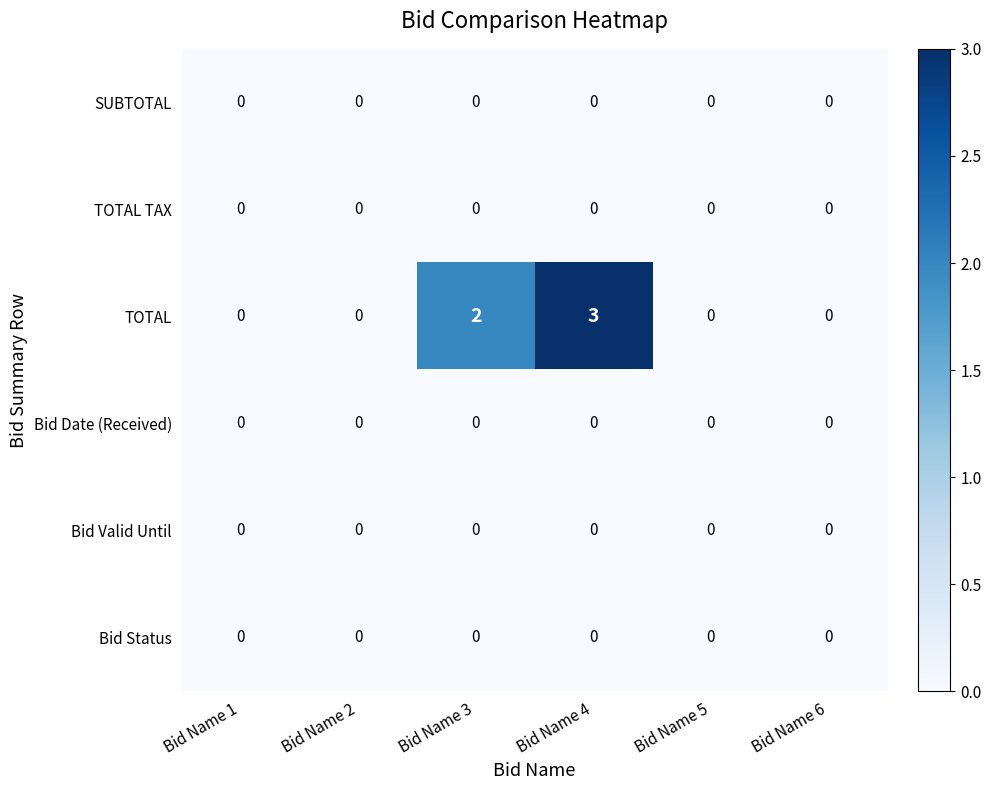

Count the number of categories in the chart.

6